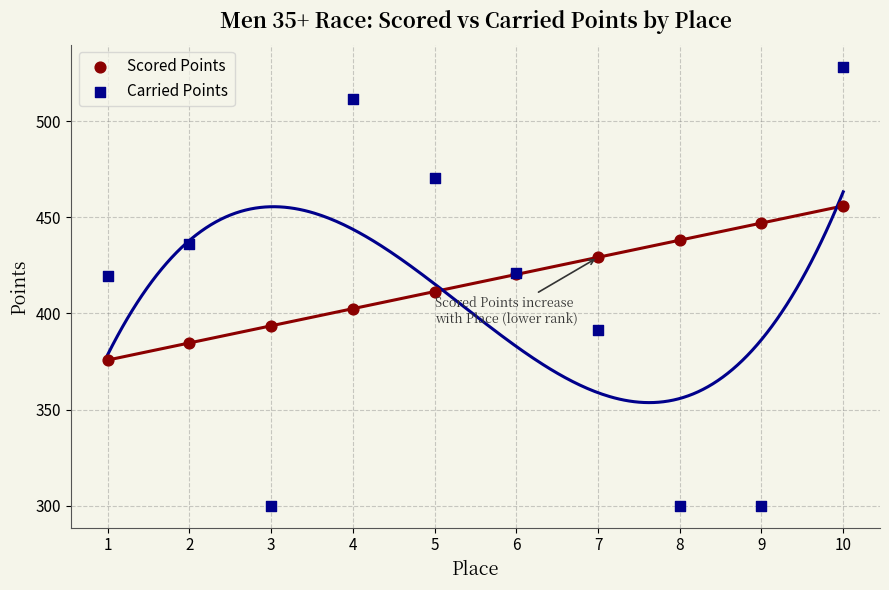

Which series has the largest Y range (max minus min)?

Carried Points